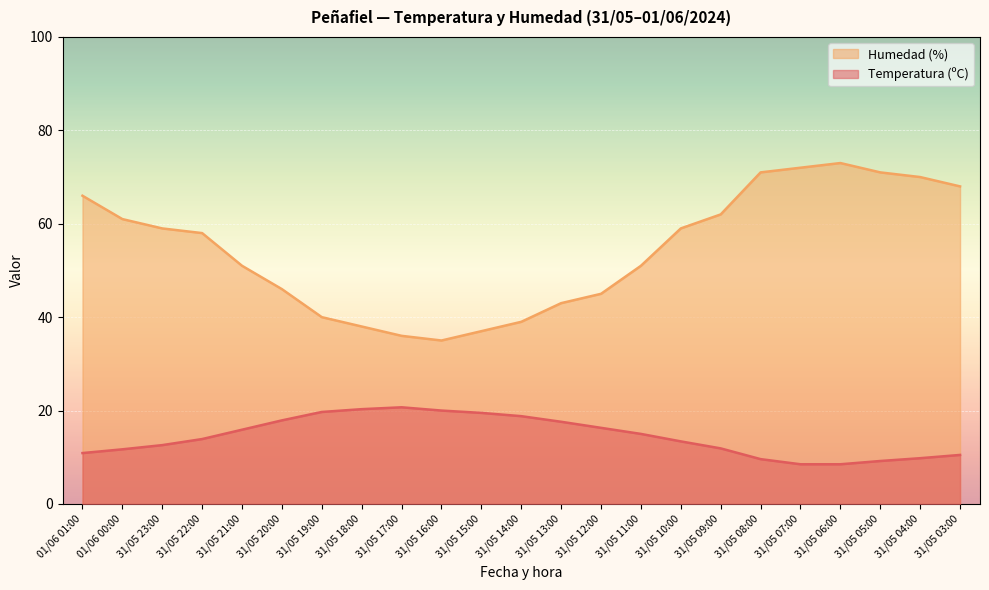

Where is the first local maximum for Humedad (%)?

31/05 06:00